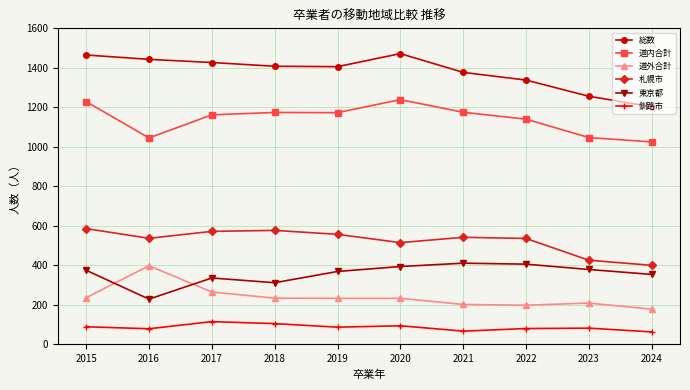

Is it true that 釧路市 equals 67 at 2021?

True